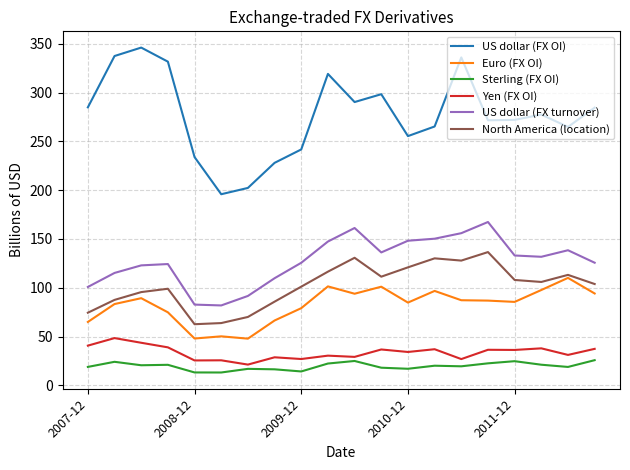

True or false: Sterling (FX OI) and US dollar (FX OI) intersect in this chart.

False